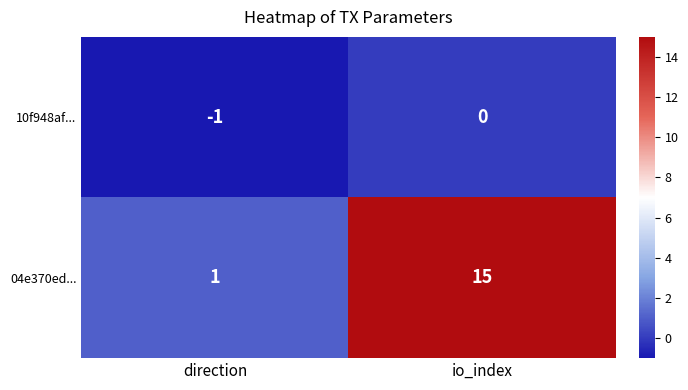

What is the difference between the maximum and minimum values in the 04e370ed... series?

14